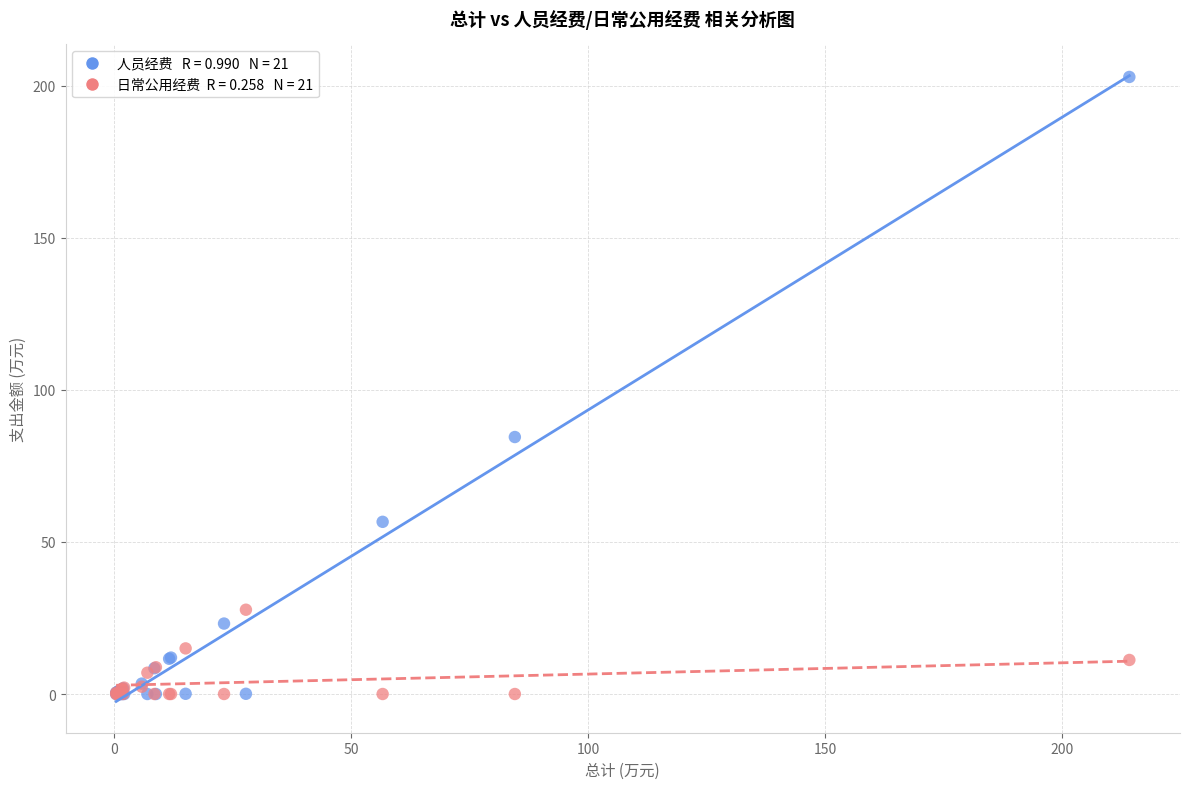

Across all series, what Y value is closest to 101?

84.5